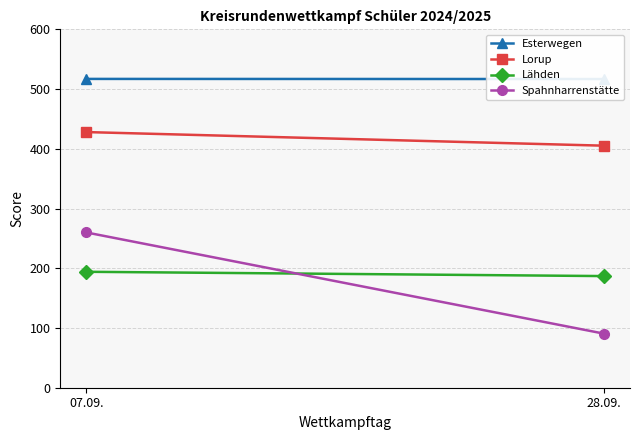

What is the sum of all Esterwegen values?

1033.8